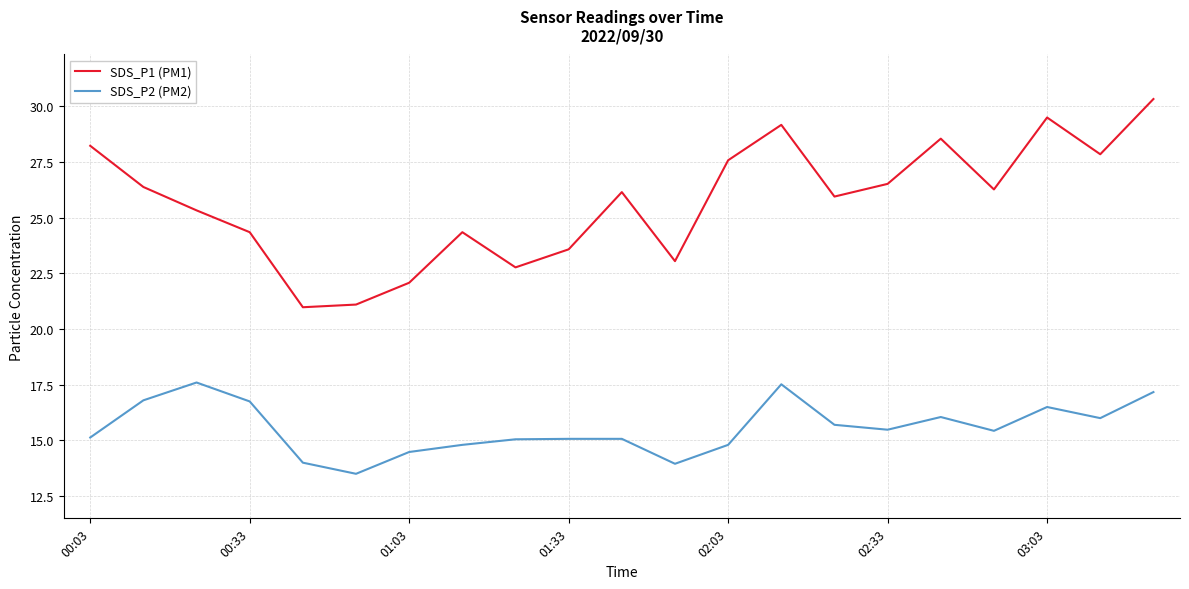

Which series has the largest range (max minus min)?

SDS_P1 (PM1)